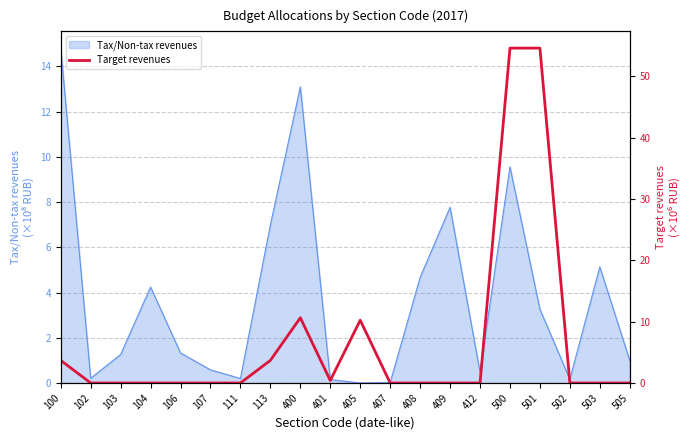

The Tax/Non-tax revenues series shows 0.2 at 111. True or false?

True